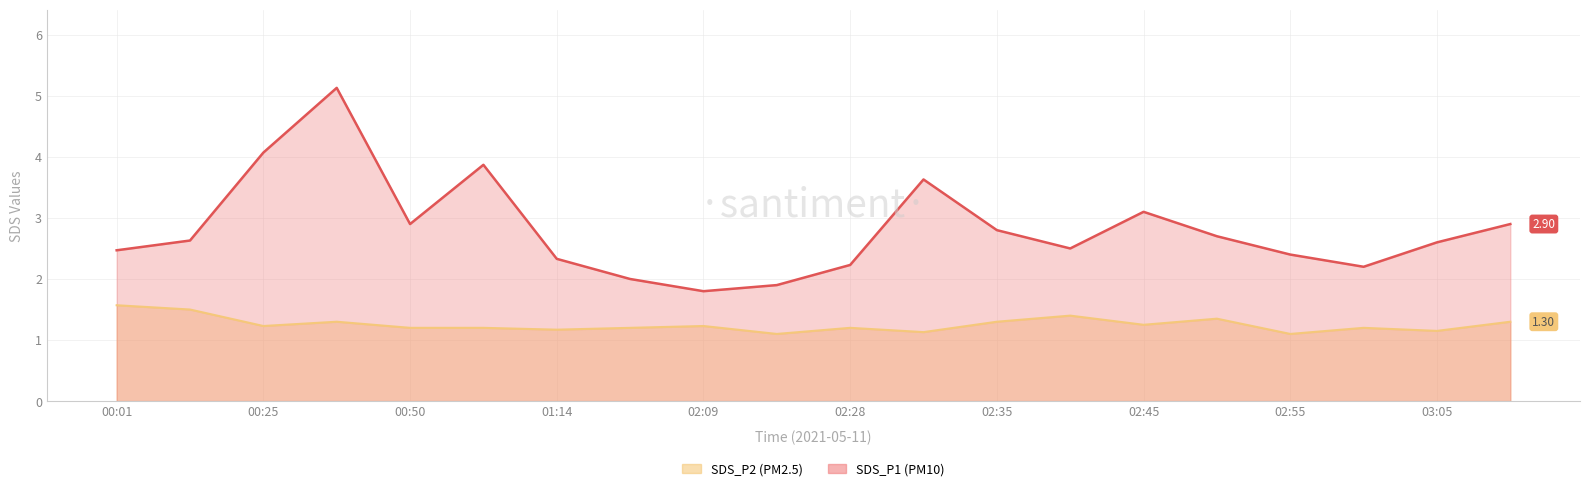

Which category has the highest value in the SDS_P2 series?

00:01